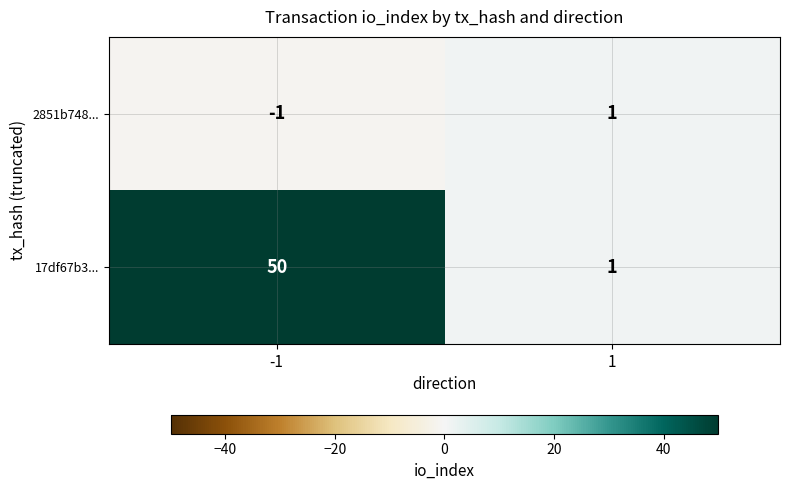

What is the approximate value of 17df67b3... at -1?

50